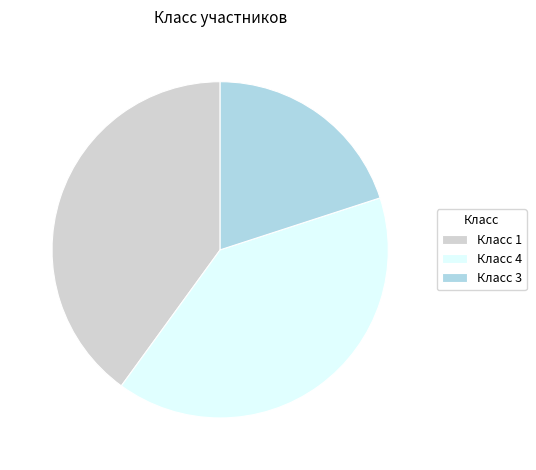

Approximately how many times larger is the value at Класс 3 compared to Класс 4?

0.5